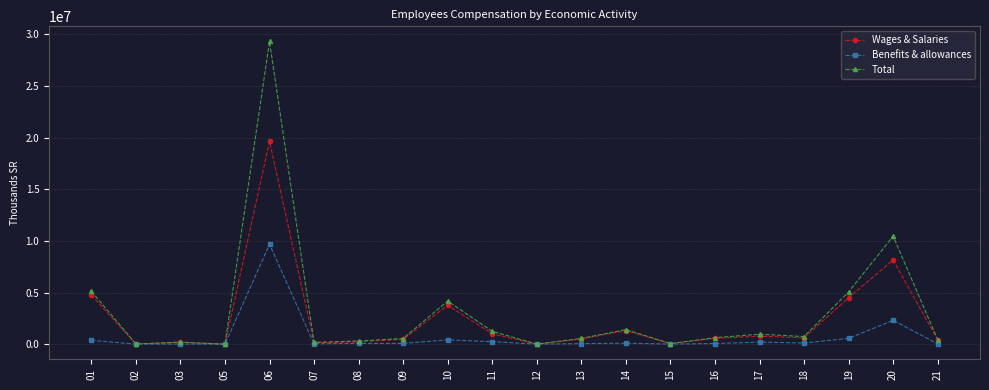

How many categories are shown in the chart?

20